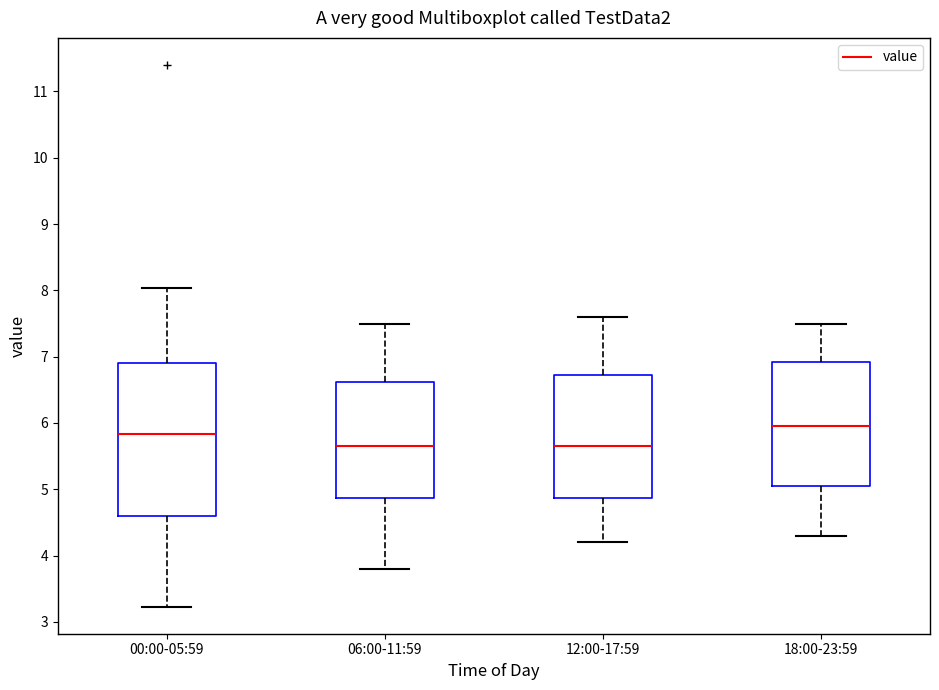

Reading left to right, read every box against the y-axis: the position of its median line, the range the box covers, and the ends of its whiskers. The values are not printed on the chart, so give them approximately, as read against the axis.

00:00-05:59: median 5.8, box 4.6 to 6.9, whiskers 3.2 to 8.0
06:00-11:59: median 5.7, box 4.9 to 6.6, whiskers 3.8 to 7.5
12:00-17:59: median 5.7, box 4.9 to 6.7, whiskers 4.2 to 7.6
18:00-23:59: median 6.0, box 5.1 to 6.9, whiskers 4.3 to 7.5